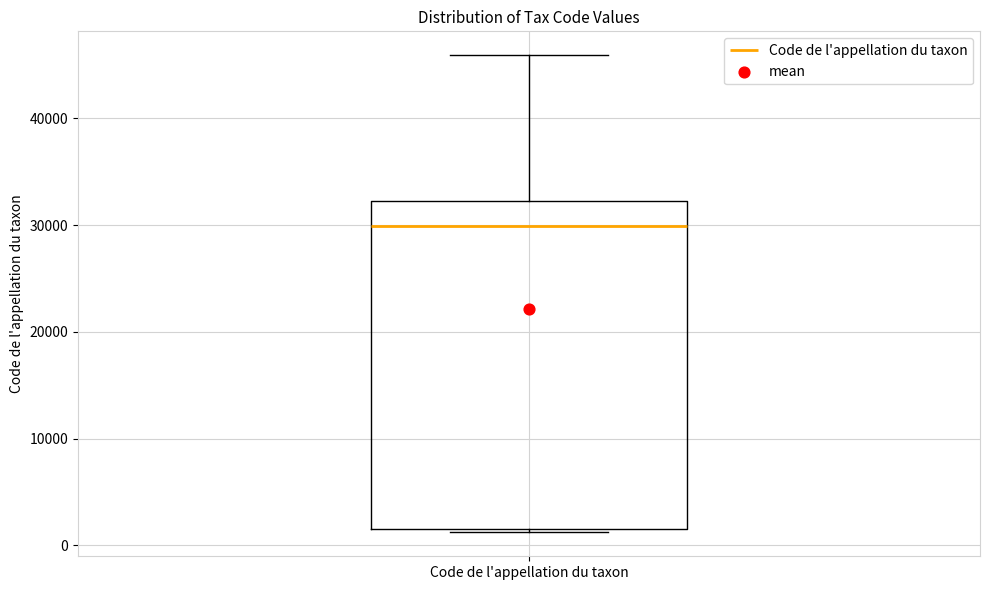

Read this box plot against the y-axis: the position of the median line, the range covered by the box, and the ends of both whiskers. The values are not printed on the chart, so give them approximately, as read against the axis.

median 30000, box 2000 to 32000, whiskers 1000 to 46000